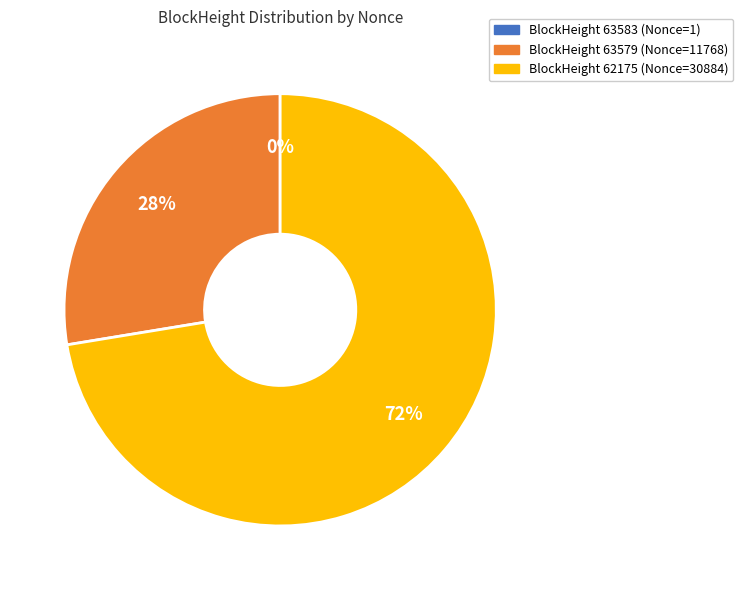

Is there a majority slice in this chart?

Yes